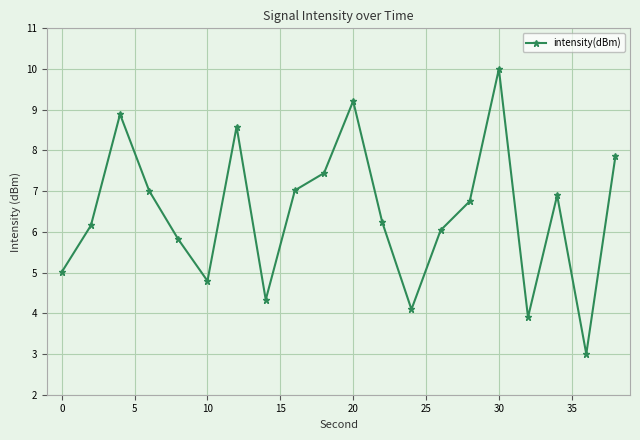

Count the number of values greater than 6.

13